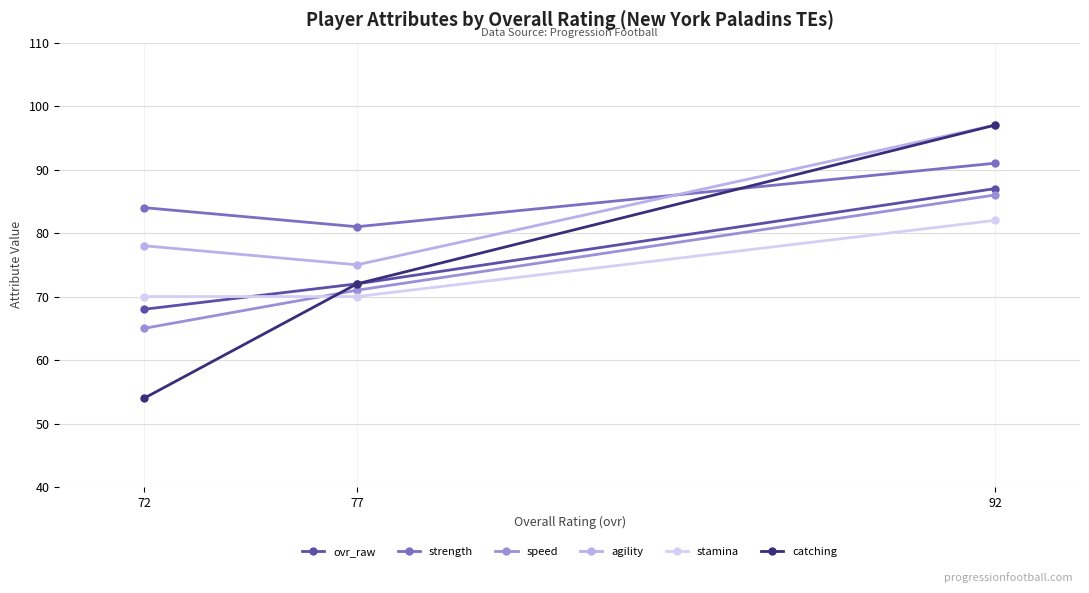

What is the smallest value displayed?

54